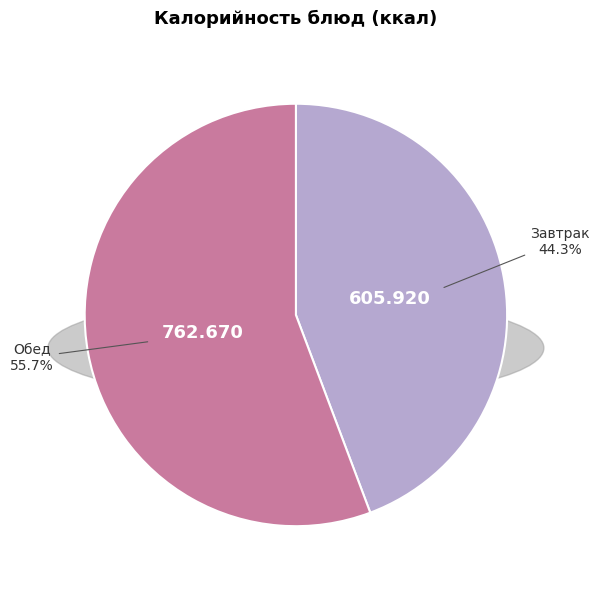

How many segments does this pie chart have?

2